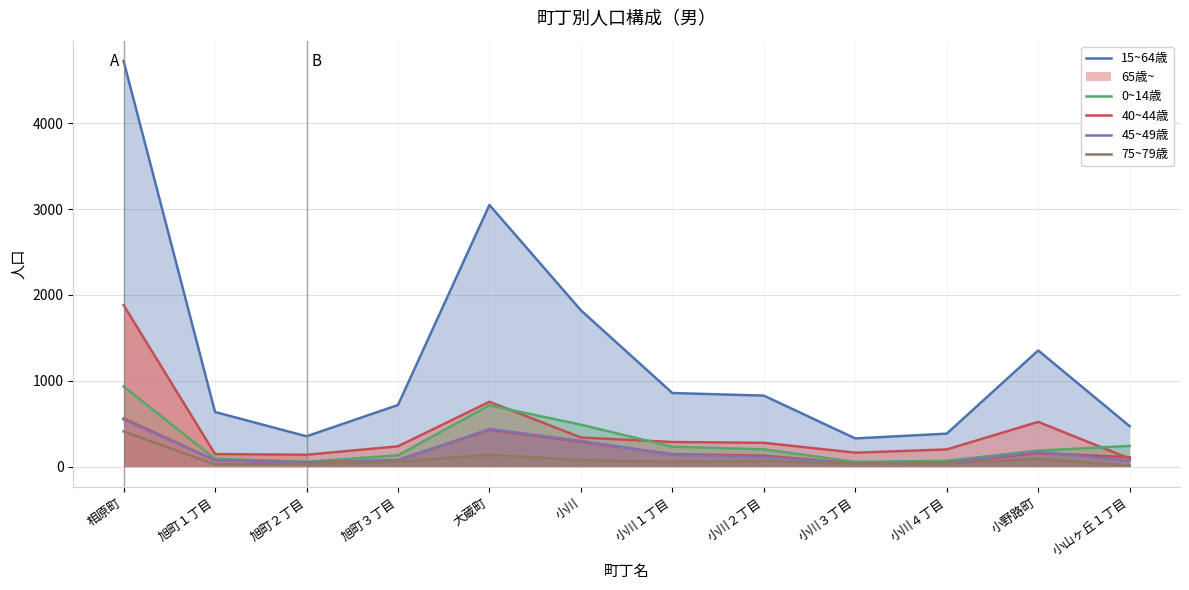

Does the chart have visible grid lines?

Yes